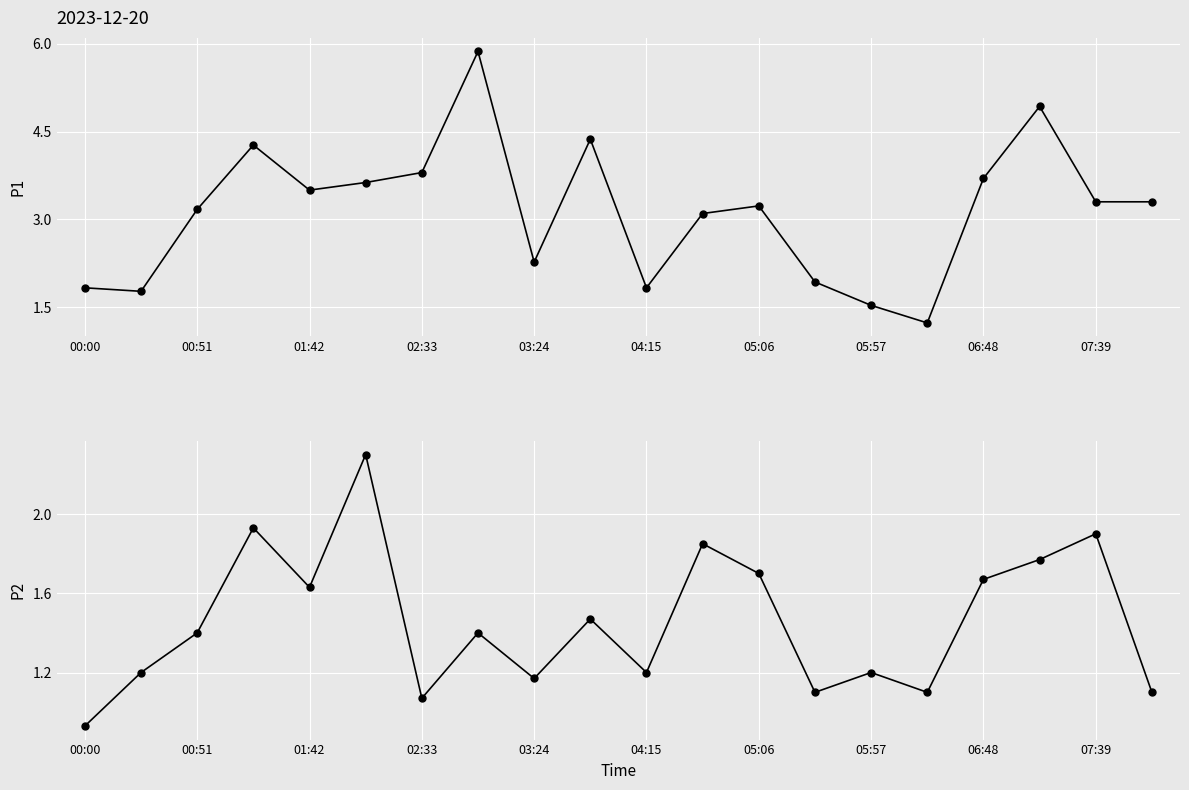

Which has a higher value, 05:06 or 05:57?

05:06